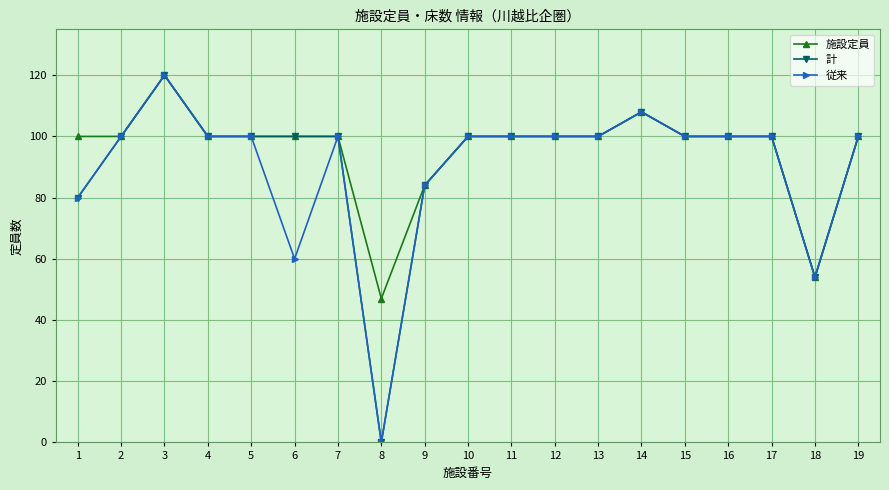

Where is the first local maximum for 計?

3